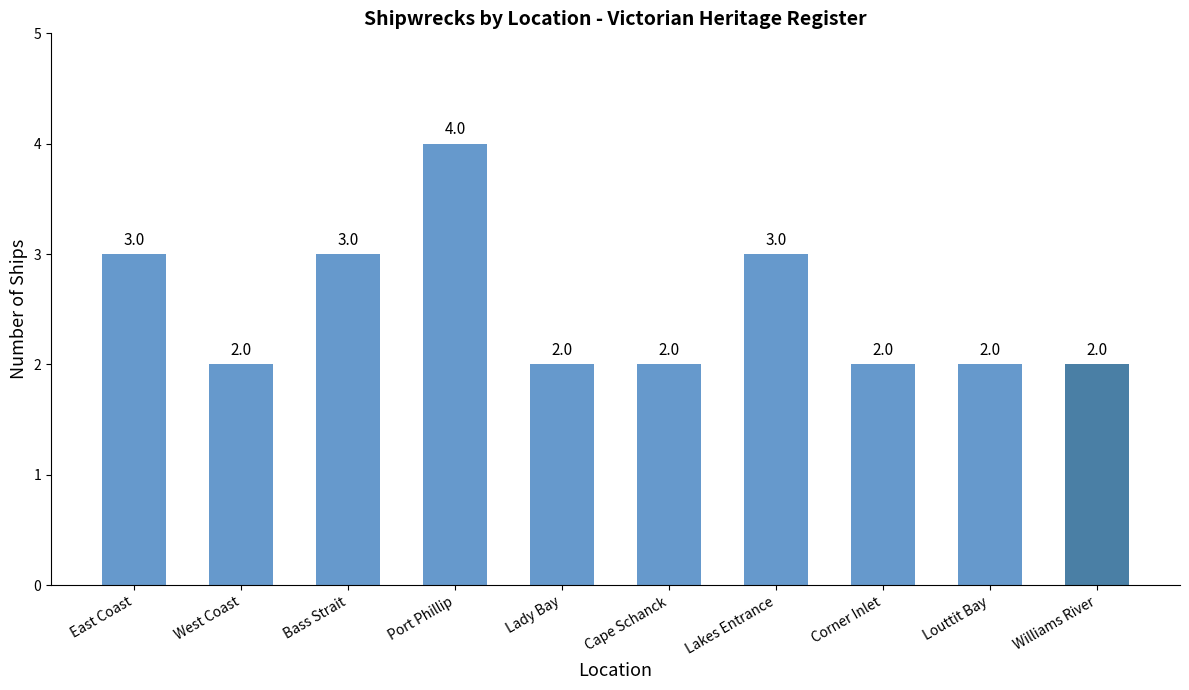

What is the ratio of the value at Corner Inlet to the value at Lakes Entrance?

0.7